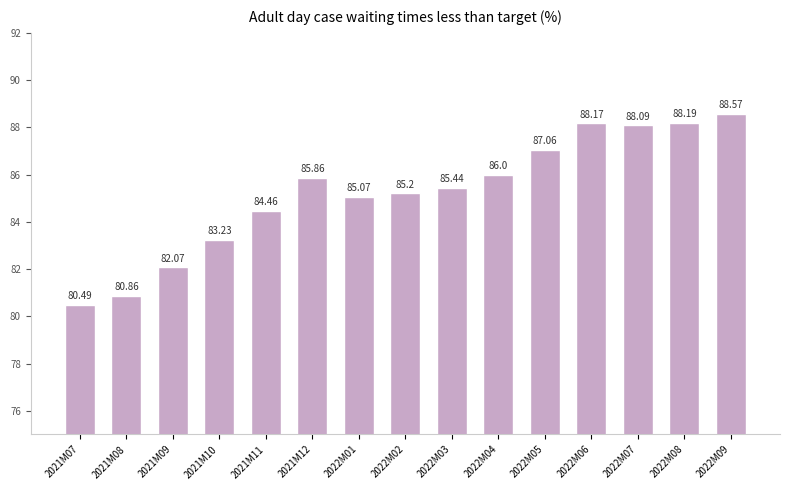

Reading right to left, transcribe all the data shown in this chart.

88.6	88.2	88.1	88.2	87.1	86.0	85.4	85.2	85.1	85.9	84.5	83.2	82.1	80.9	80.5